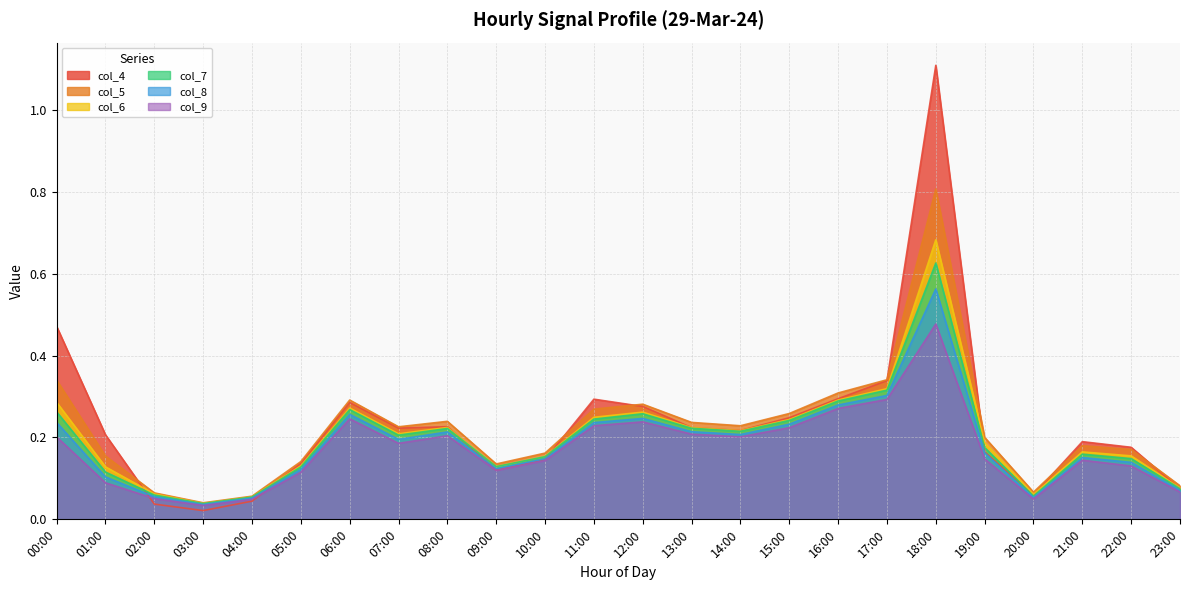

What is the difference between the col_7 values at 08:00 and 04:00?

0.2